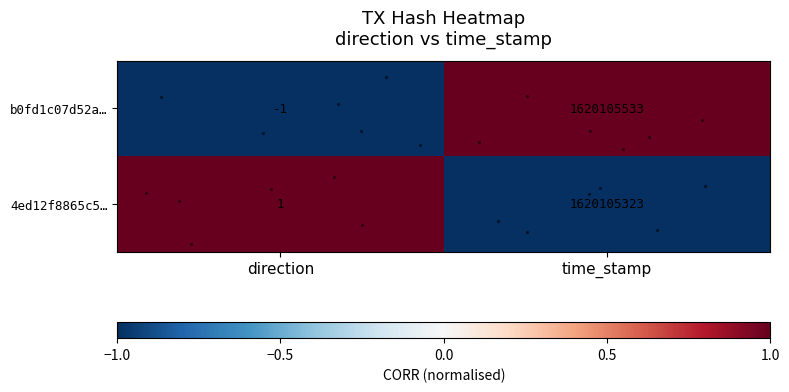

True or false: b0fd1c07d52a… has a value of 2604630375 at time_stamp.

False